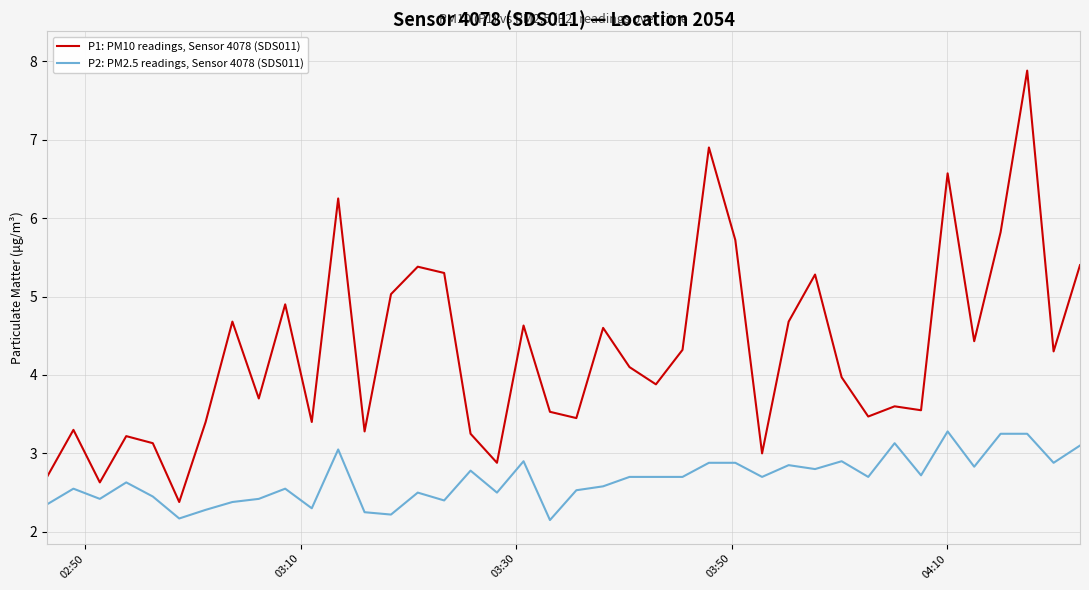

Which series has the largest total across all categories?

P1: PM10 readings, Sensor 4078 (SDS011)